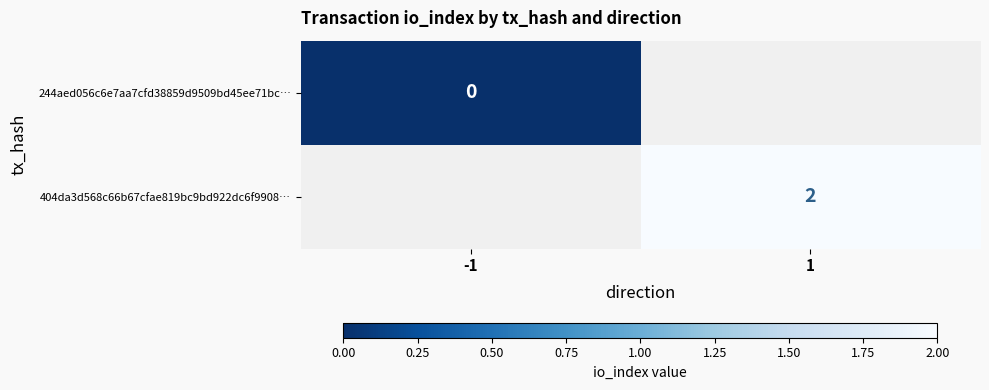

Is it true that 404da3d568c66b67cfae819bc9bd922dc6f9908… equals 1 at 1?

False